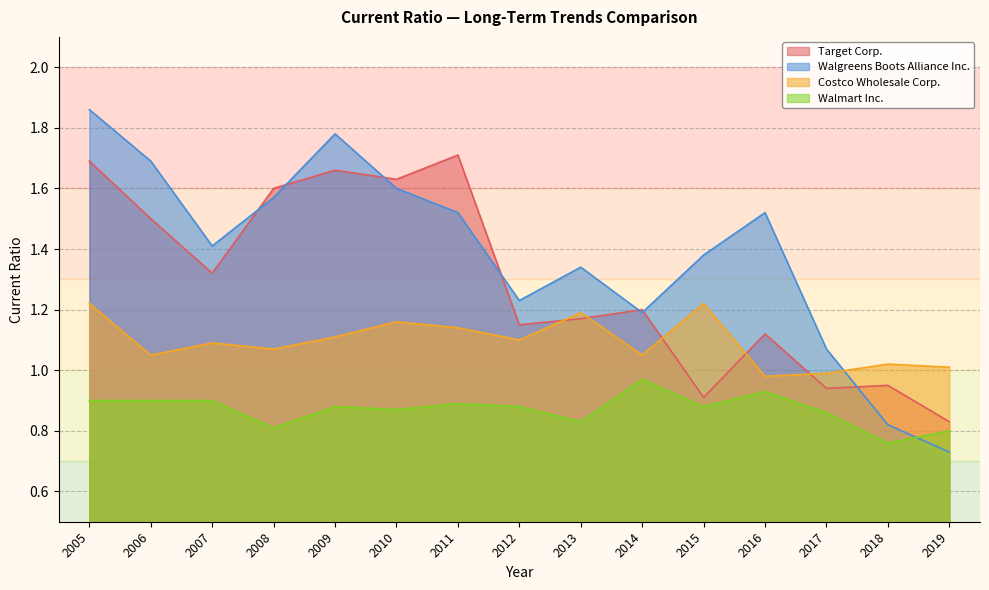

At which category does Walgreens Boots Alliance Inc. reach its first local valley?

2007